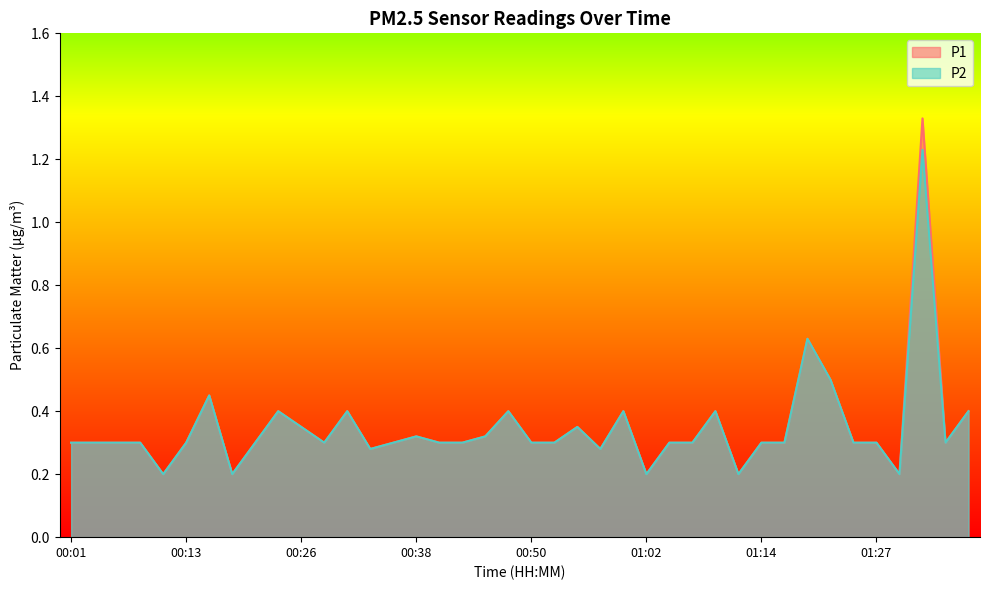

What are all the series names shown in the legend?

P1, P2